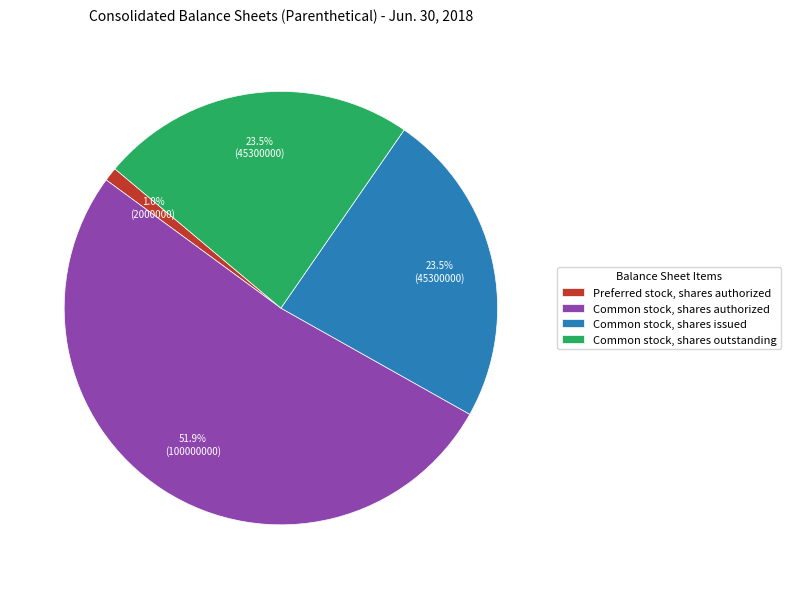

Which slice represents more than half of the pie?

Common stock, shares authorized